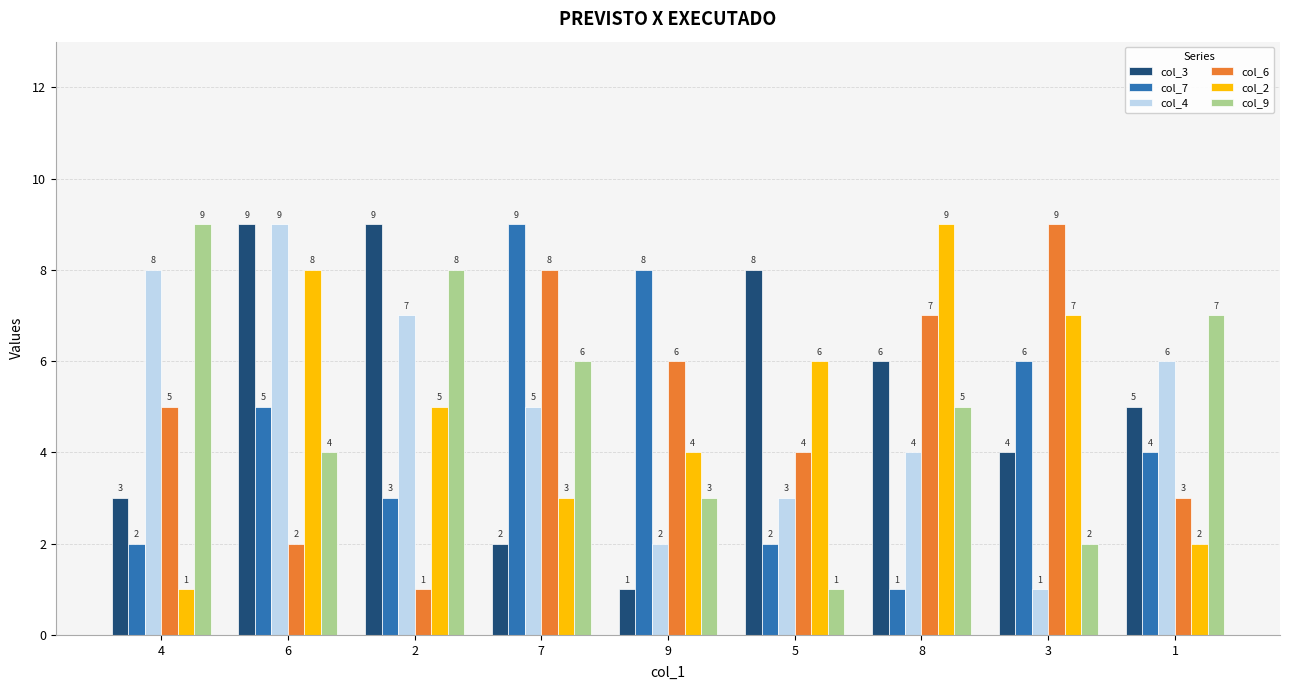

How many bars are there in total?

54